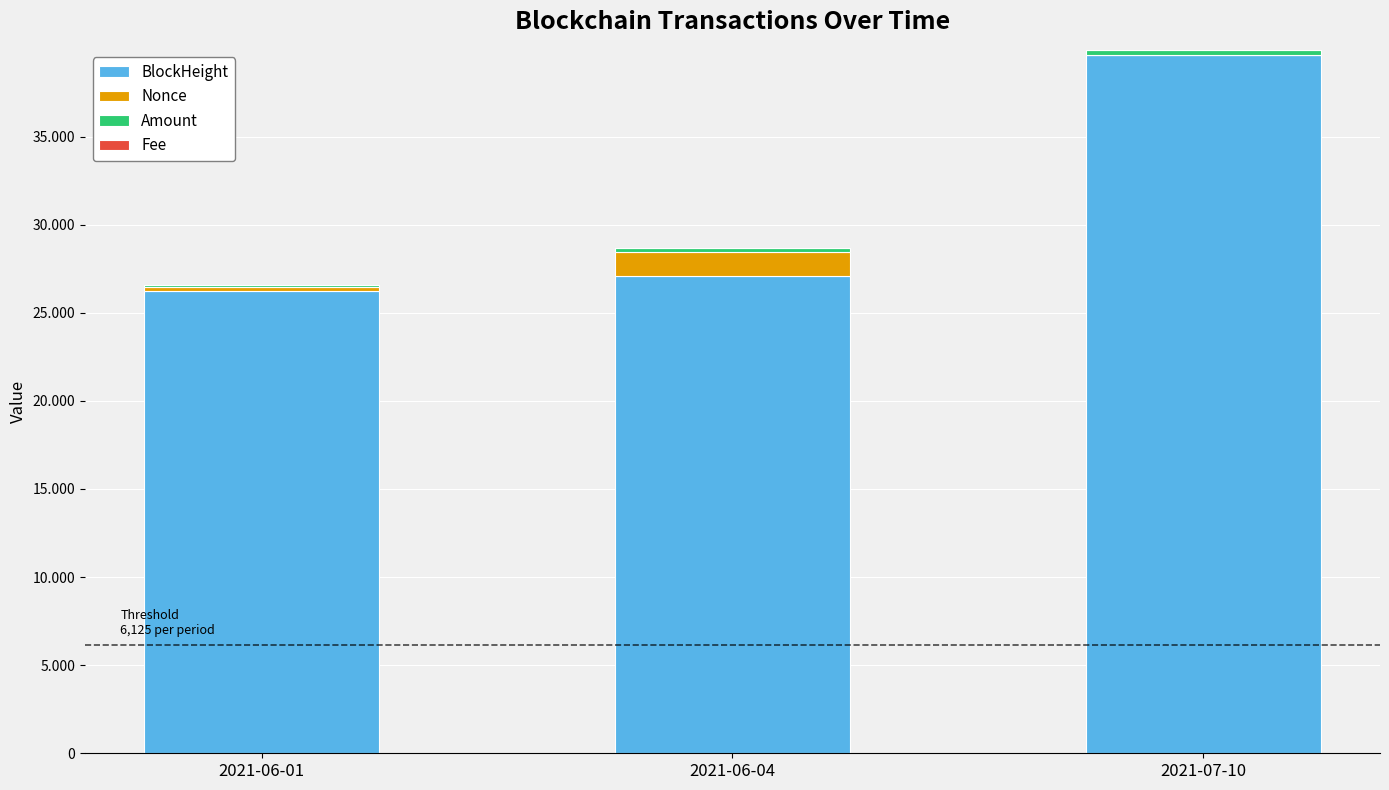

Are the bars horizontal?

No